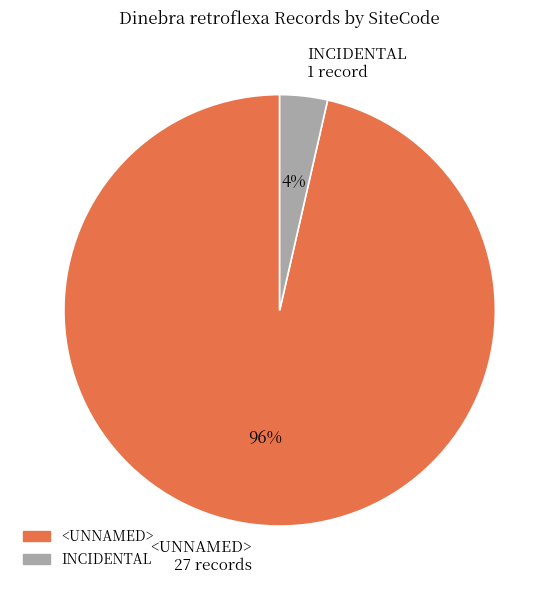

Is it true that <UNNAMED> 27 records is 96% of the pie?

True